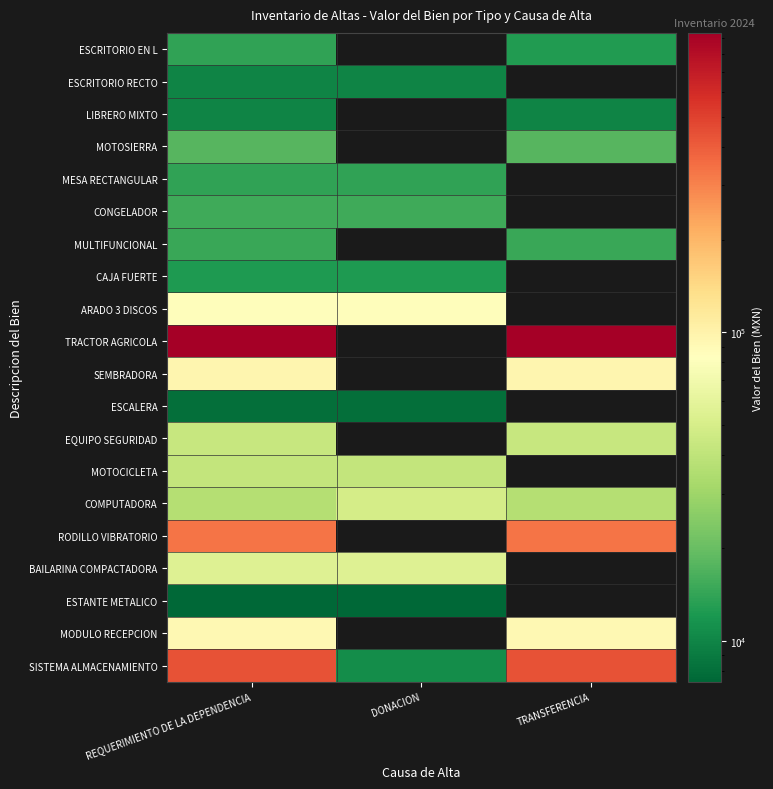

Rank the series at REQUERIMIENTO DE LA DEPENDENCIA from lowest to highest value.

ESTANTE METALICO, ESCALERA, ESCRITORIO RECTO, LIBRERO MIXTO, CAJA FUERTE, ESCRITORIO EN L, MESA RECTANGULAR, MULTIFUNCIONAL, CONGELADOR, MOTOSIERRA, COMPUTADORA, MOTOCICLETA, EQUIPO SEGURIDAD, BAILARINA COMPACTADORA, ARADO 3 DISCOS, MODULO RECEPCION, SEMBRADORA, RODILLO VIBRATORIO, SISTEMA ALMACENAMIENTO, TRACTOR AGRICOLA